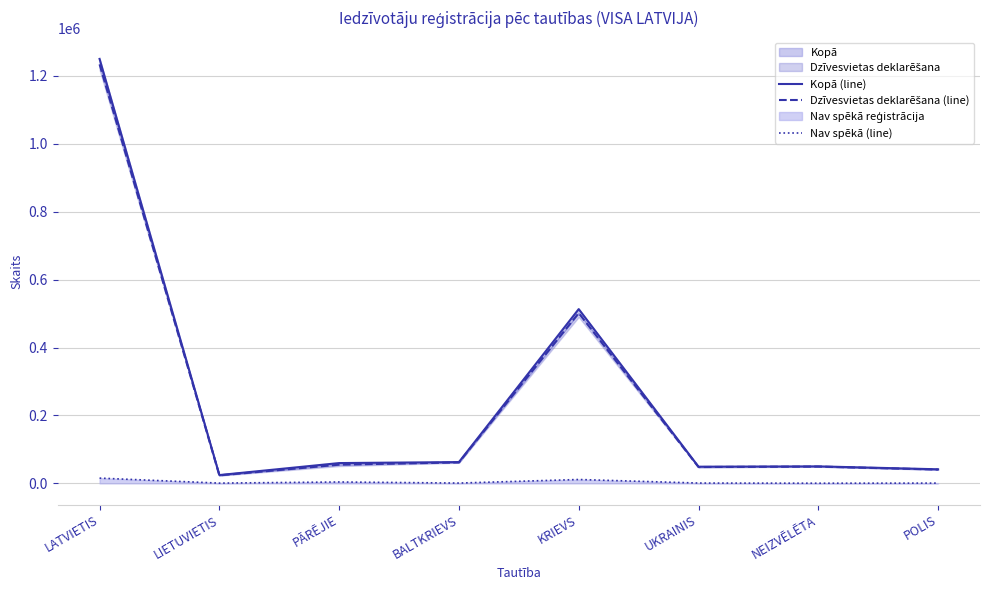

How many lines are shown in the chart?

3